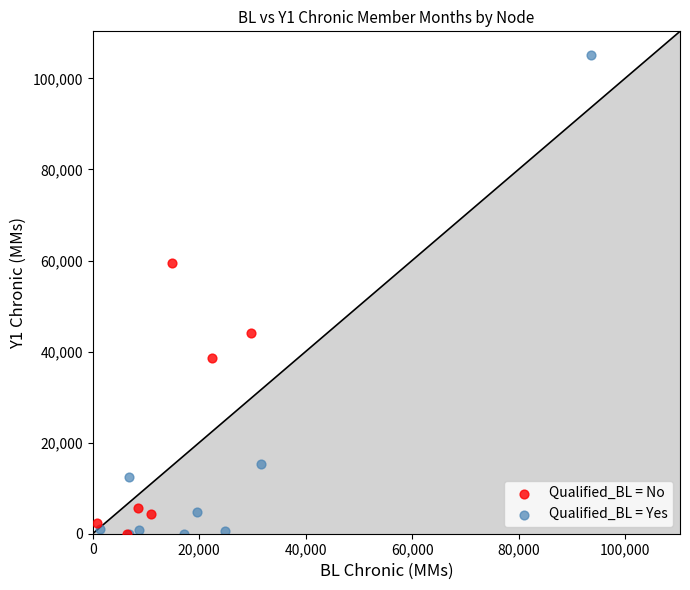

Which series has the widest spread of Y values?

Qualified_BL = Yes